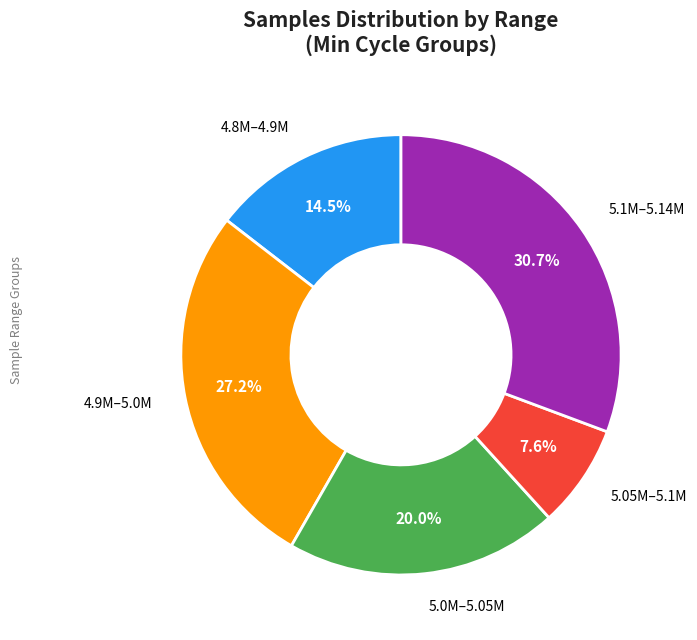

Is there a majority slice in this chart?

No